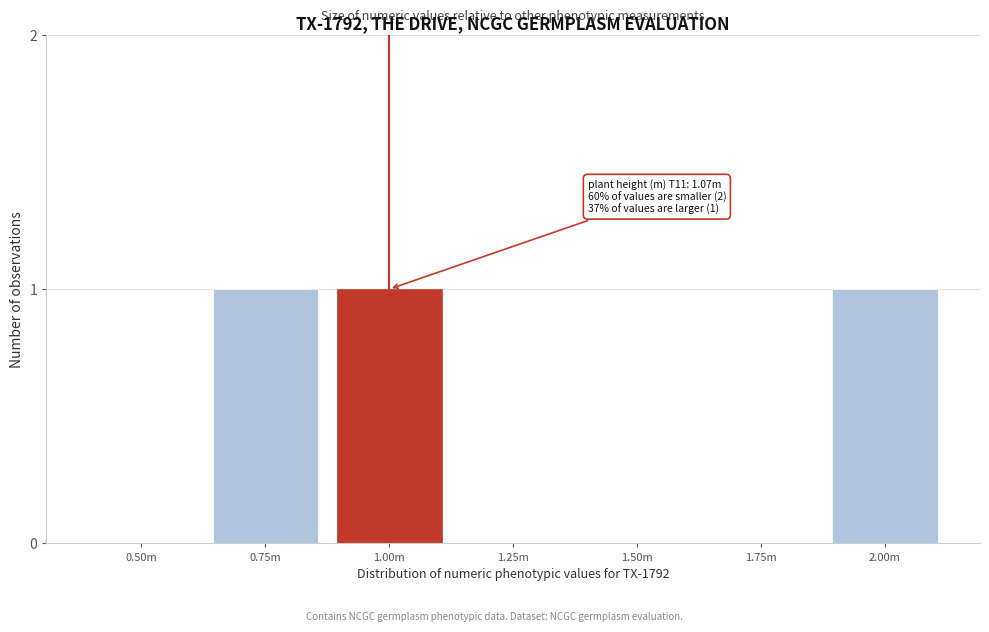

Reading right to left, extract all data points from this chart.

2.00m=1	1.75m=0	1.50m=0	1.25m=0	1.00m=1	0.75m=1	0.50m=0